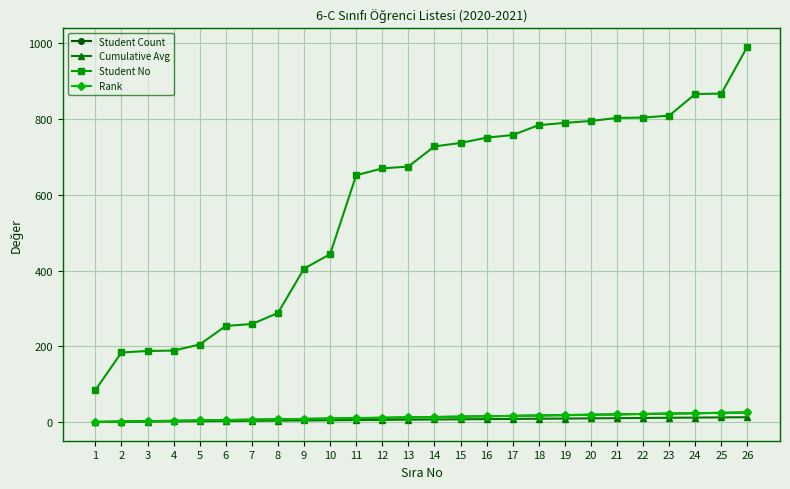

How many lines are shown in the chart?

4